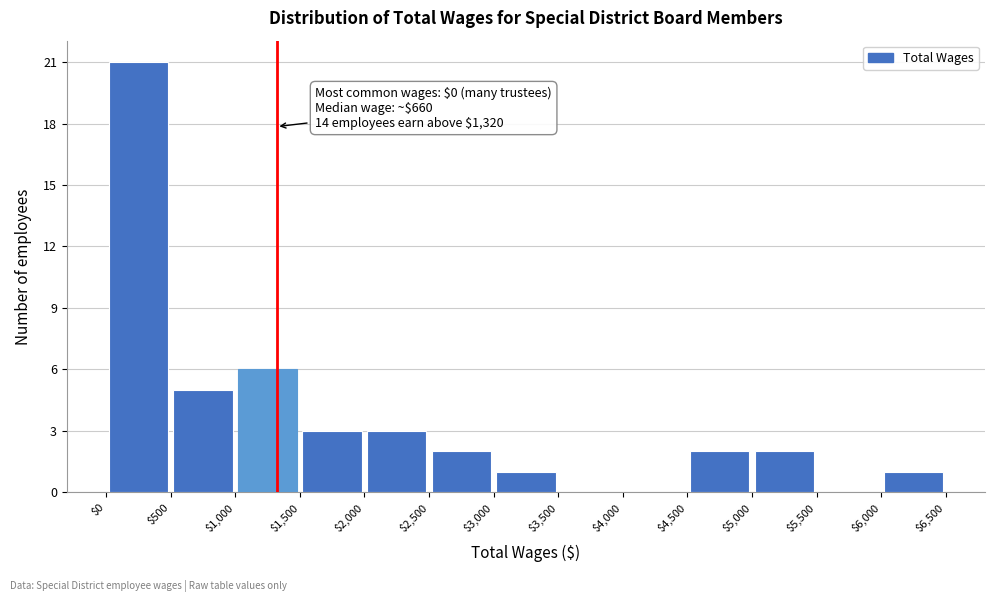

Which range on the x-axis has the tallest bar?

$0 to $500